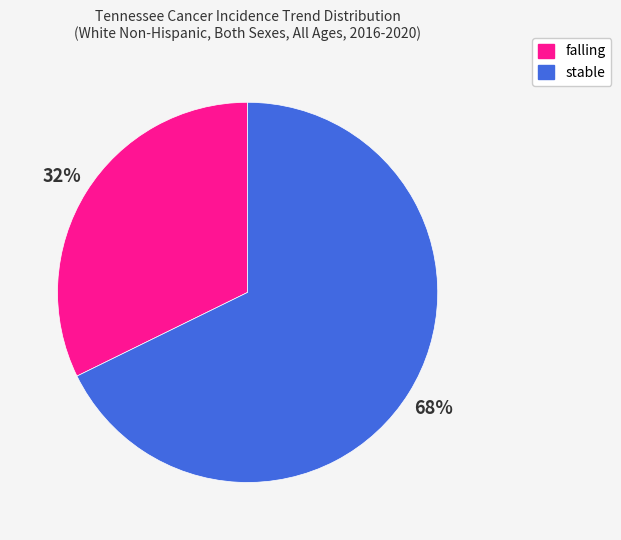

How many slices are in this pie chart?

2